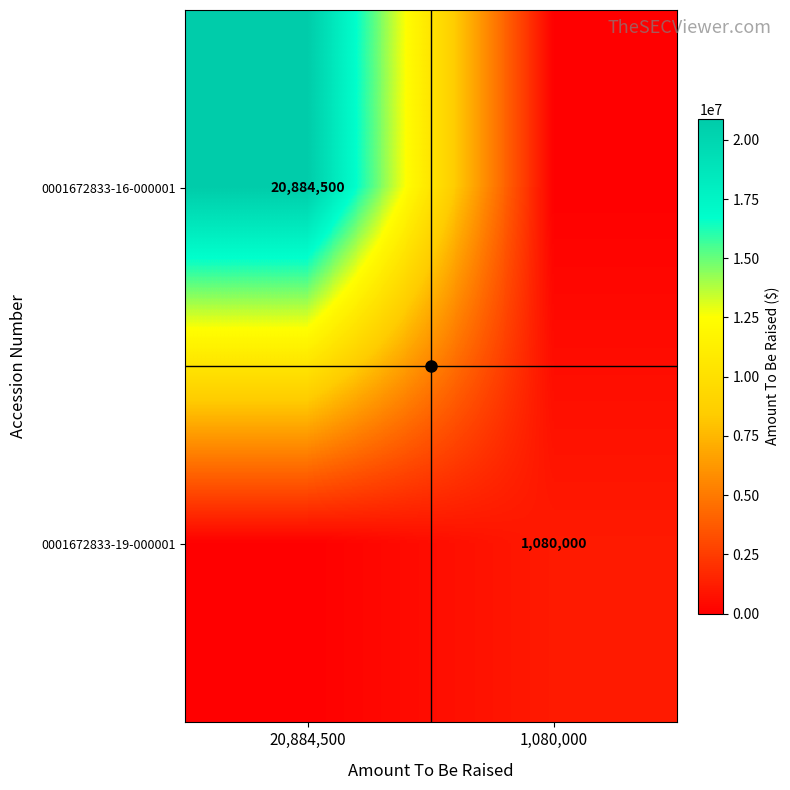

How many distinct data groups are displayed?

2